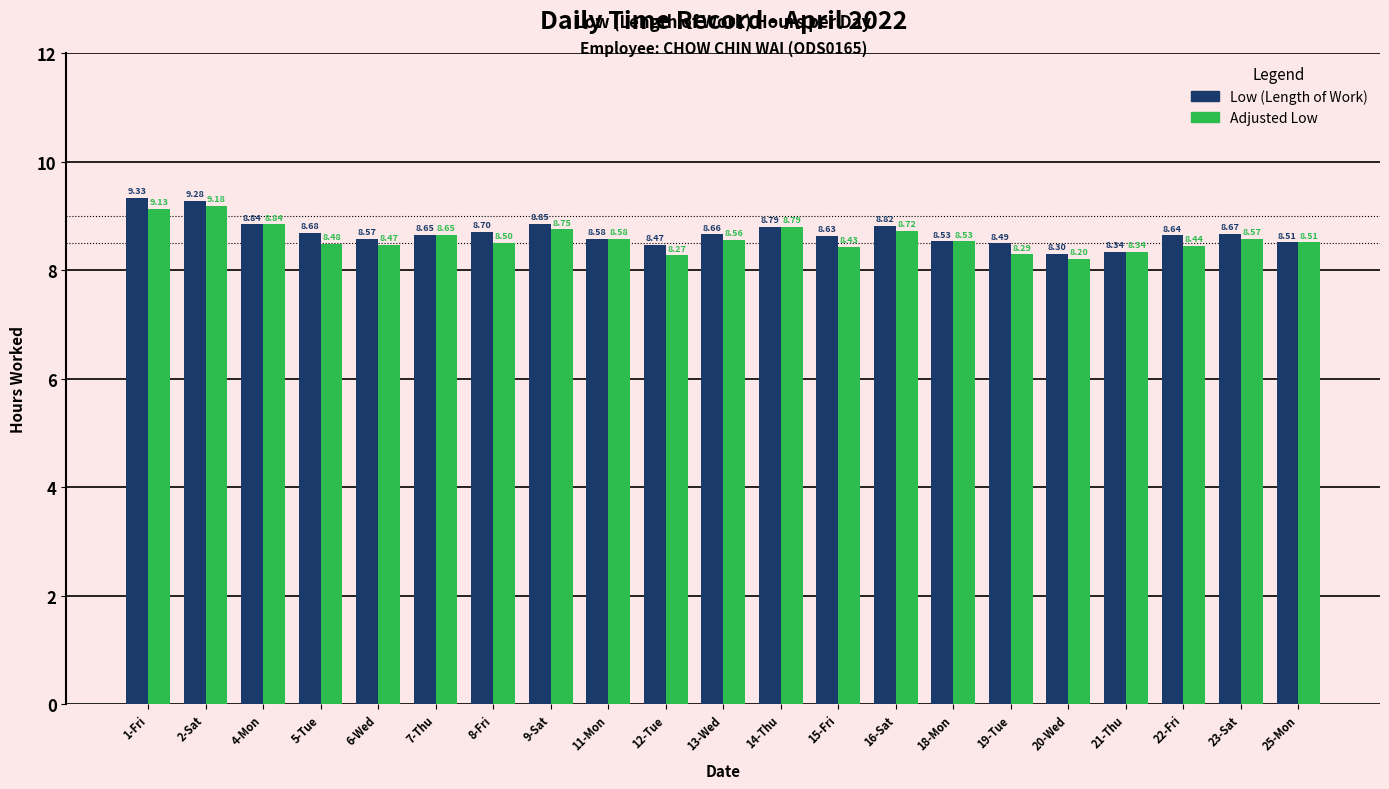

Which series has the widest spread of values?

Low (Length of Work)